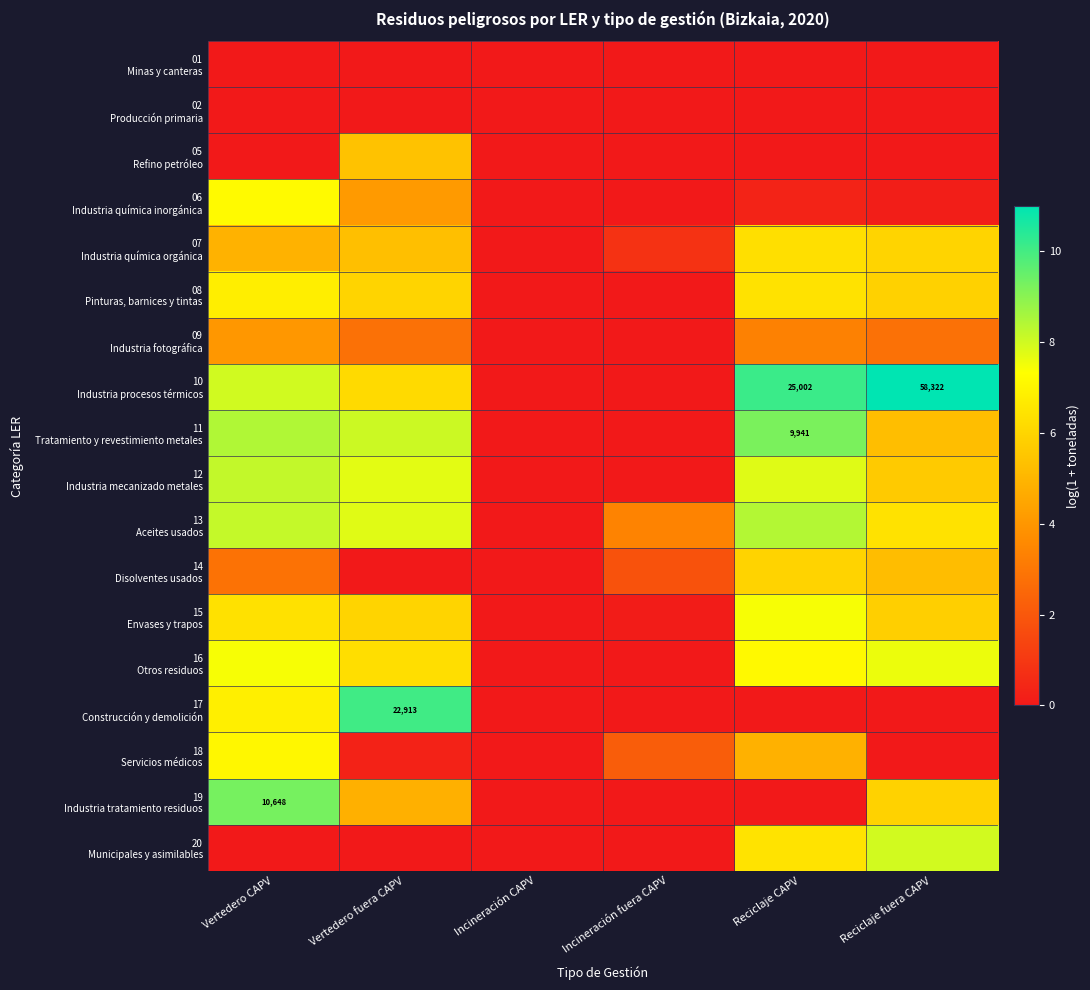

Which category has the lowest value across all series?

Vertedero CAPV